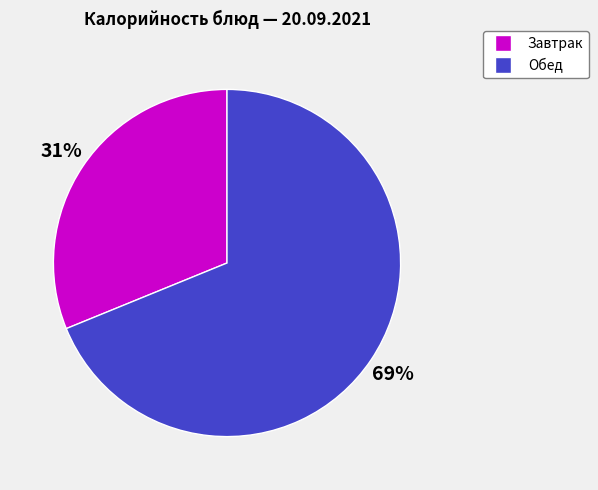

Is there any slice that represents more than half of the pie?

Yes